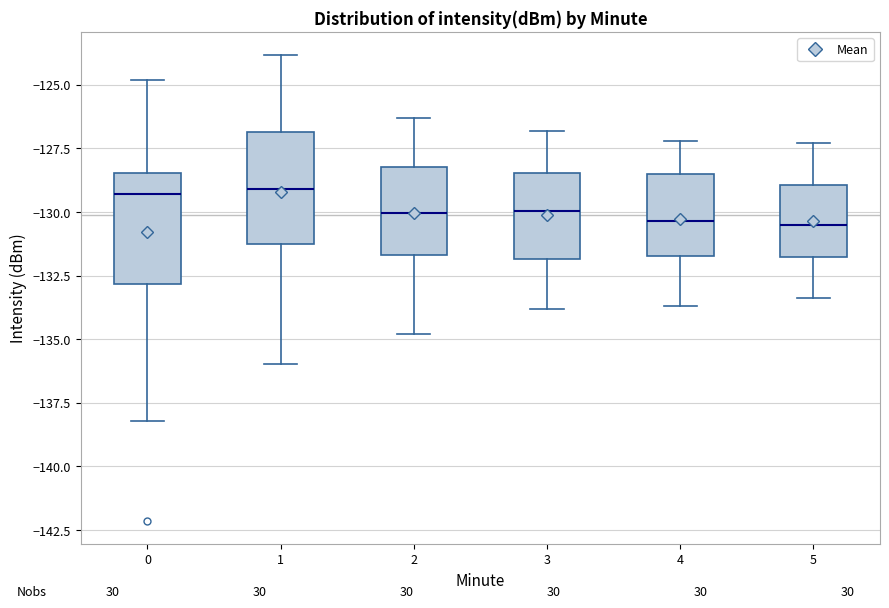

Where does the median line of the box at x = 3 sit on the y-axis? The values are not printed on the chart, so give them approximately, as read against the axis.

-130.0